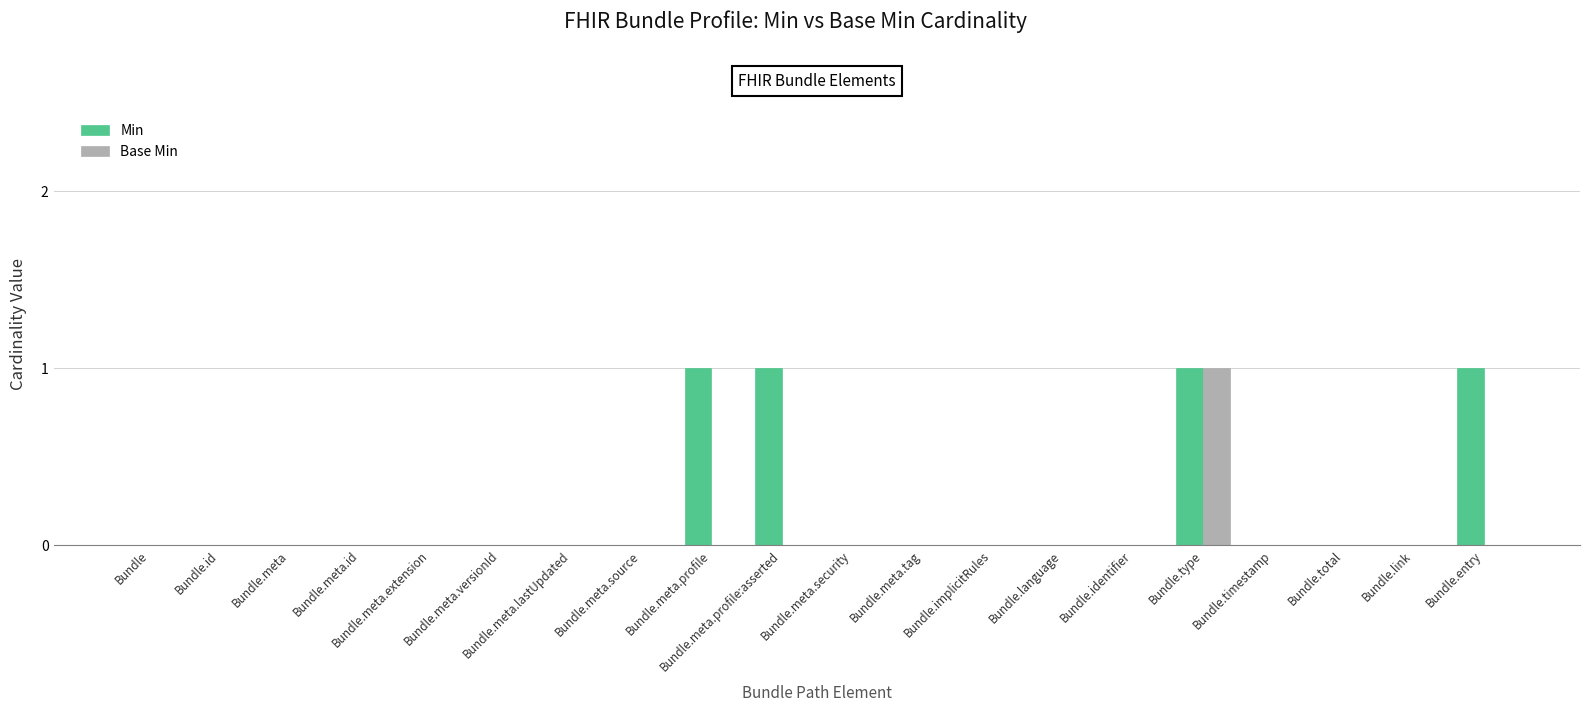

Which series has the largest total across all categories?

Min